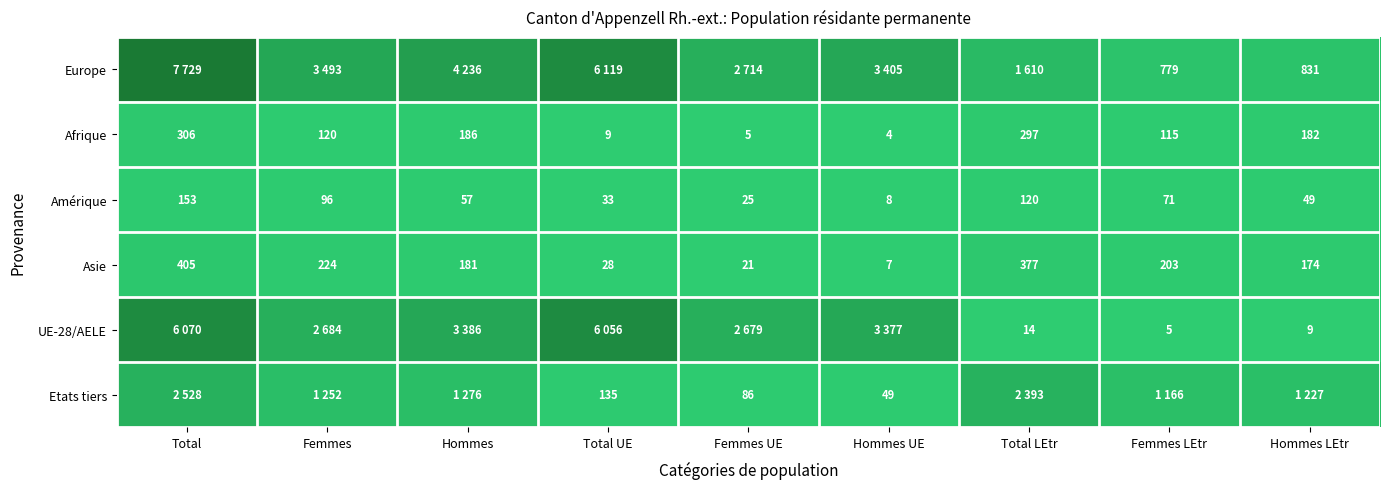

At which label does Amérique first exceed 57?

Total